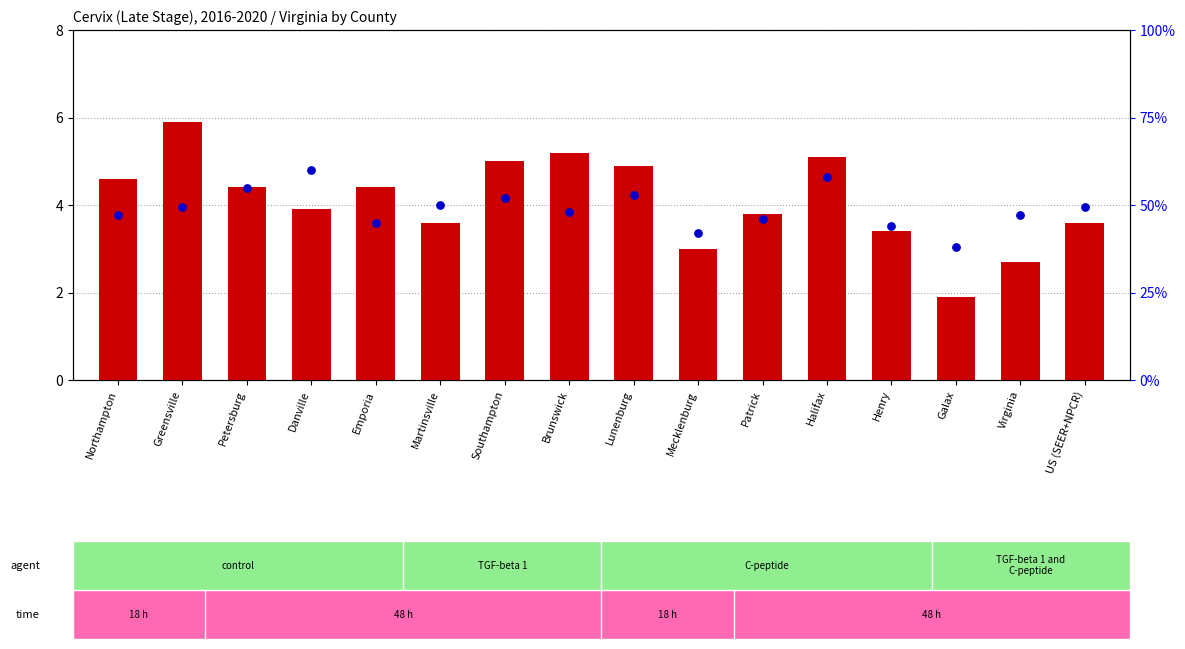

At which category is the sum across all series the highest?

Danville